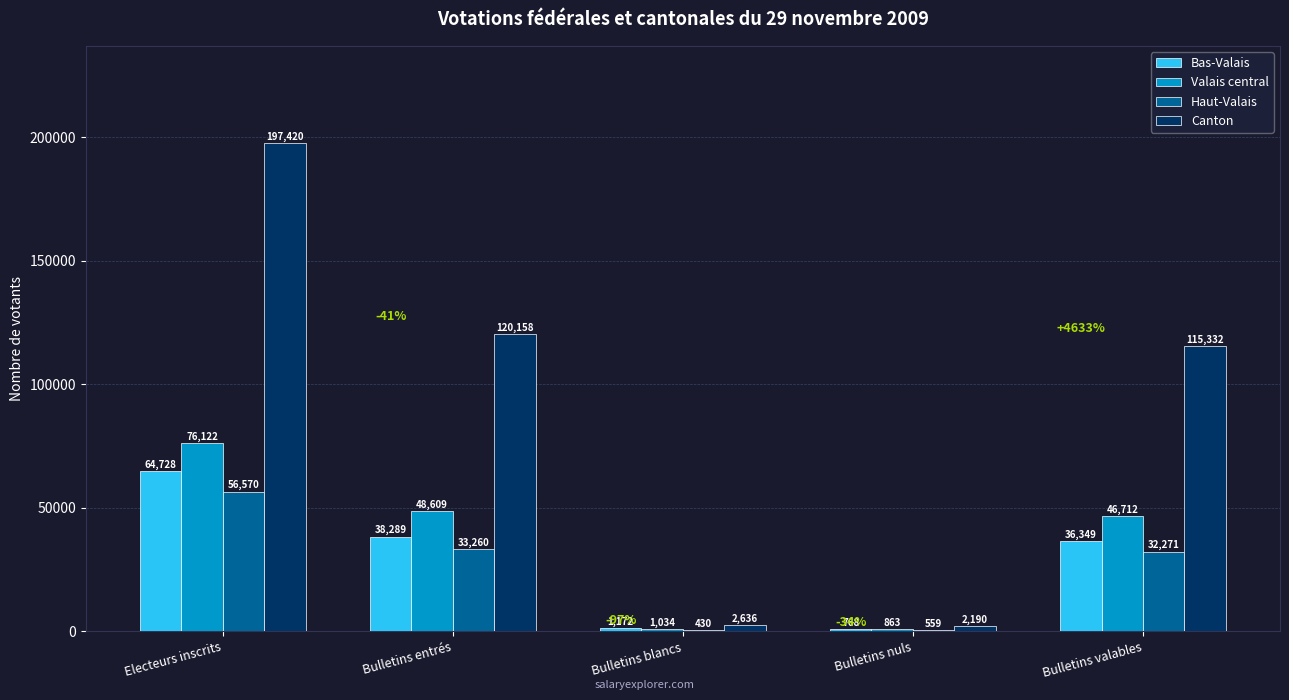

How many series are shown in this chart?

4